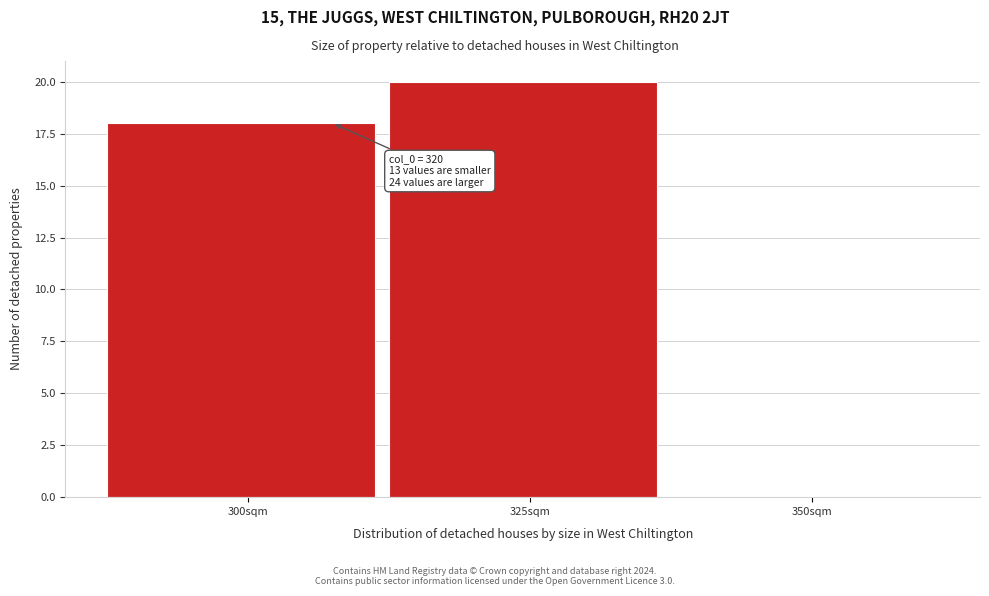

Reading right to left, list all the values displayed in this chart.

350sqm=0	325sqm=20	300sqm=18